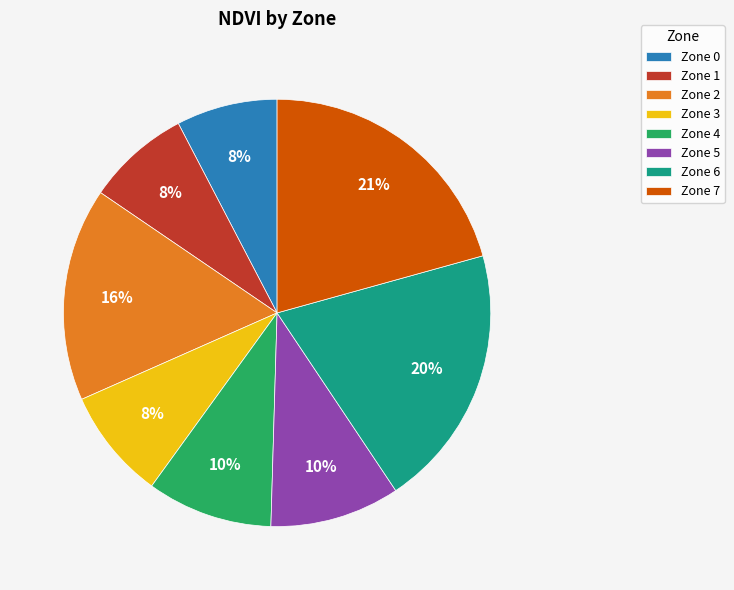

Is the sum of Zone 1 and Zone 2 greater than half?

No